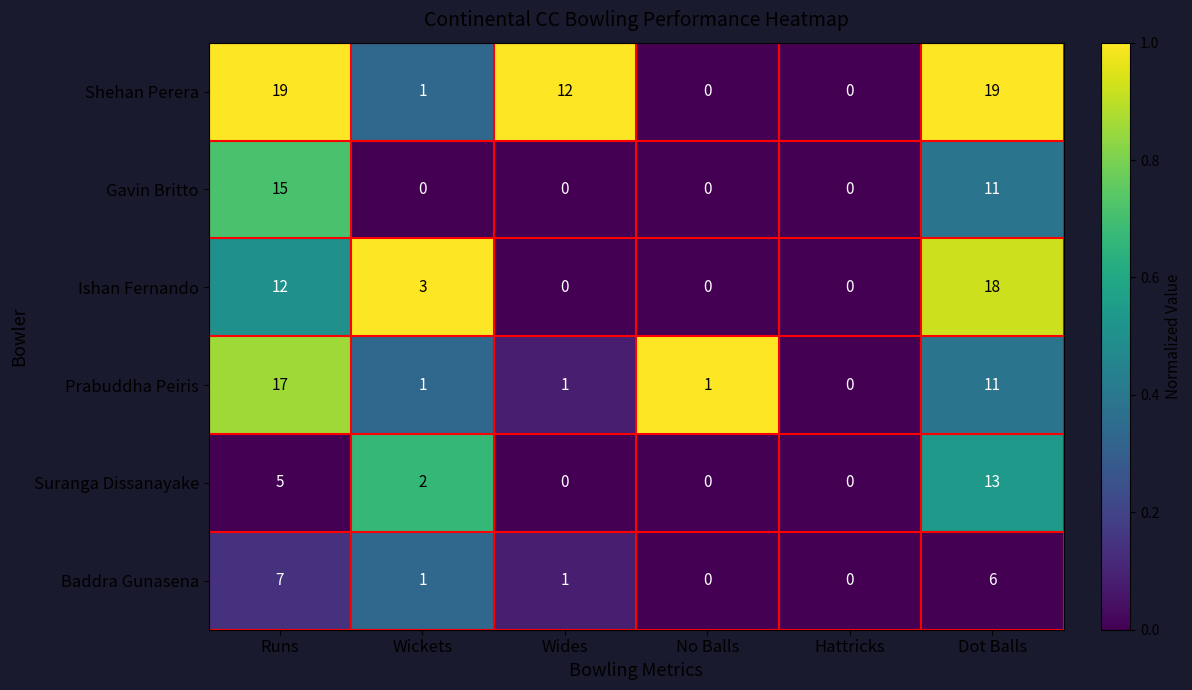

What is the difference between the second highest and minimum values in the Ishan Fernando series?

12